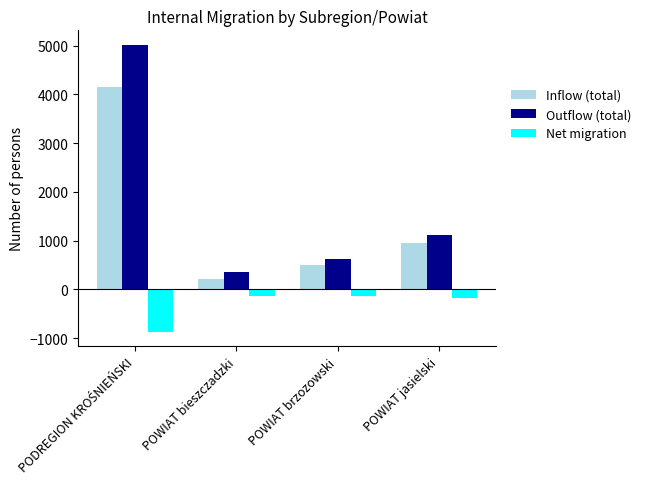

What is the difference between the Inflow (total) values at POWIAT brzozowski and POWIAT bieszczadzki?

278